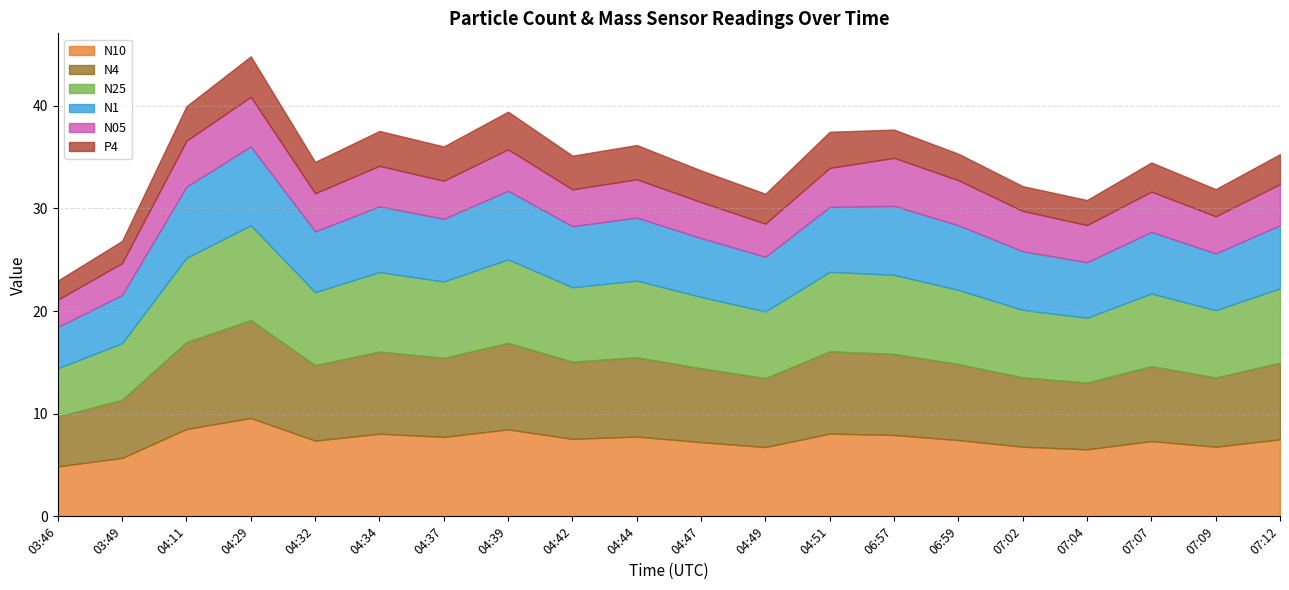

Reading right to left, transcribe all the data shown in this chart.

N10: 7.5	6.8	7.3	6.5	6.8	7.4	7.9	8.1	6.8	7.2	7.8	7.5	8.5	7.7	8.1	7.4	9.6	8.5	5.7	4.9
N4: 7.5	6.8	7.3	6.5	6.8	7.4	7.9	8.0	6.7	7.2	7.7	7.5	8.4	7.7	8.0	7.3	9.5	8.5	5.7	4.8
N25: 7.2	6.5	7.1	6.3	6.6	7.2	7.7	7.7	6.5	7.0	7.5	7.2	8.1	7.4	7.7	7.1	9.2	8.2	5.5	4.7
N1: 6.1	5.5	6.0	5.4	5.7	6.3	6.7	6.3	5.3	5.7	6.1	6.0	6.7	6.1	6.4	5.9	7.7	6.9	4.7	4.0
N05: 4.0	3.6	3.9	3.6	3.9	4.4	4.7	3.8	3.2	3.5	3.7	3.6	4.0	3.7	4.0	3.7	4.8	4.5	3.1	2.7
P4: 2.9	2.6	2.8	2.4	2.4	2.6	2.8	3.5	2.9	3.1	3.3	3.3	3.7	3.3	3.4	3.0	3.9	3.4	2.2	1.9